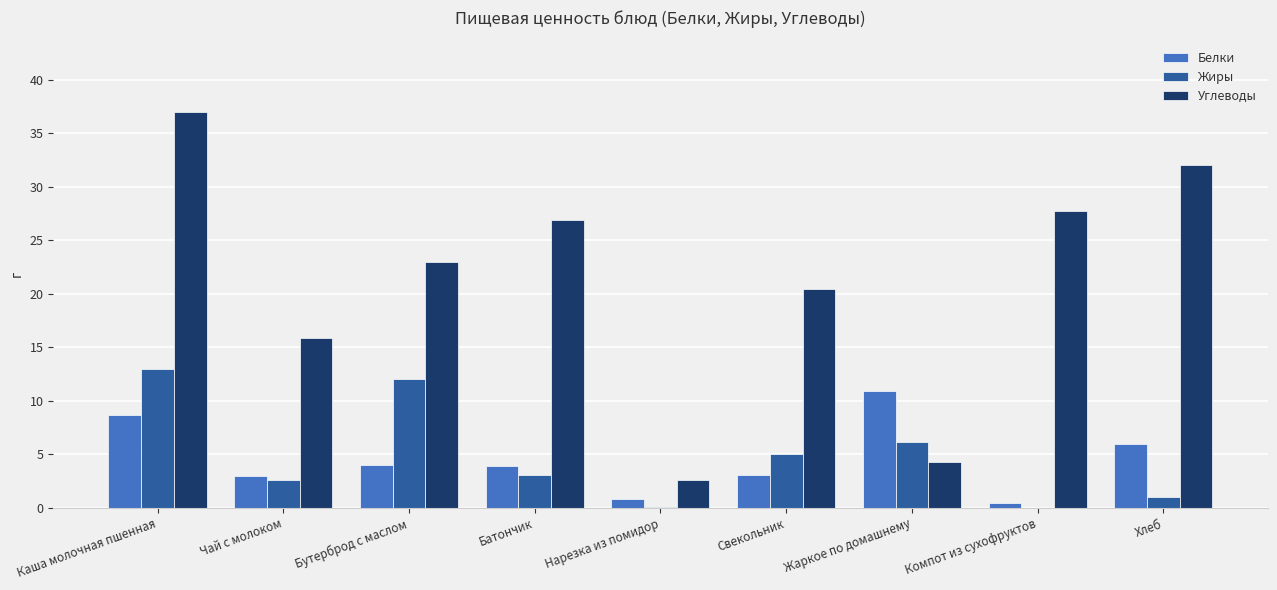

What is the greatest value displayed?

37.0